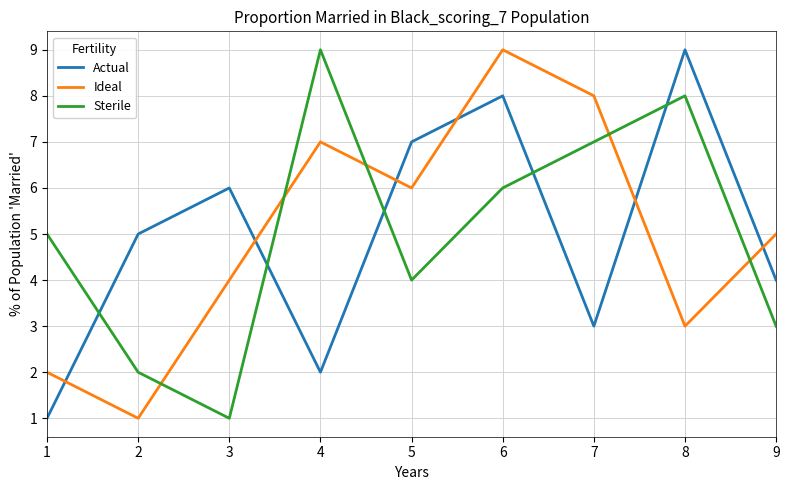

At how many categories does at least one series exceed 3?

9